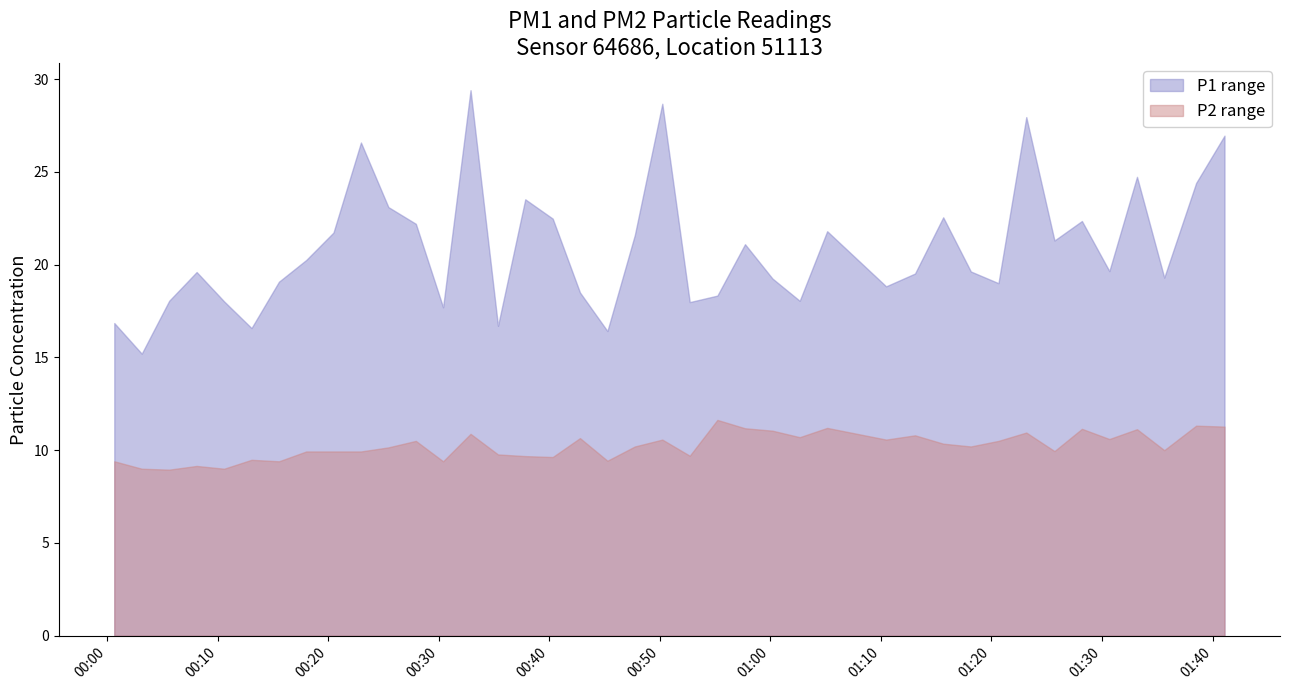

True or false: P2 has more than 1 points higher than both neighbors.

True